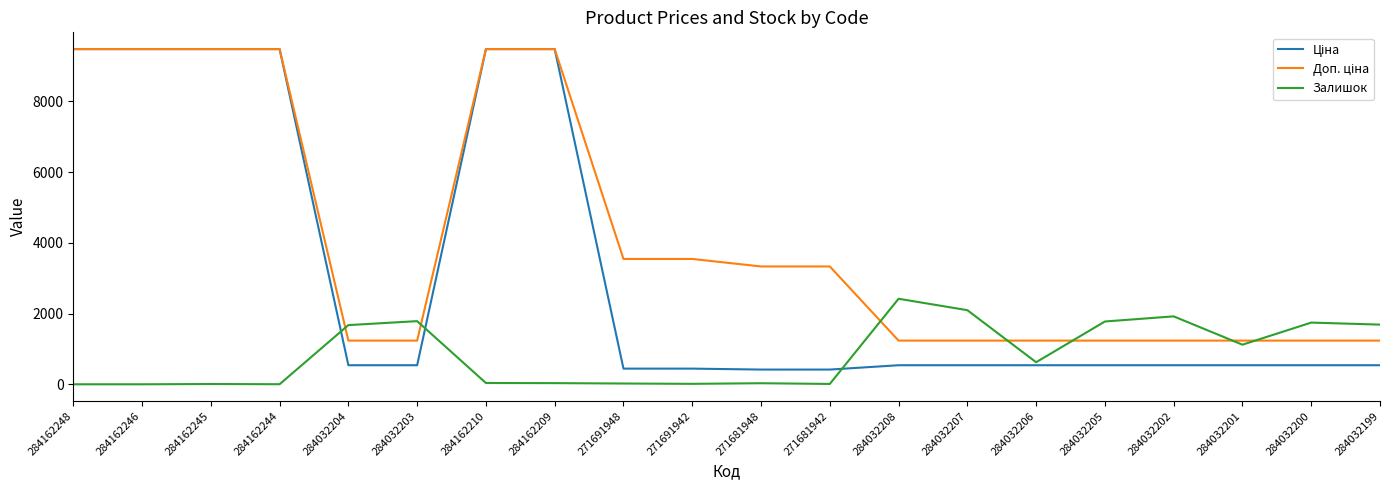

The Залишок series shows 1776.0 at 284032205. True or false?

True